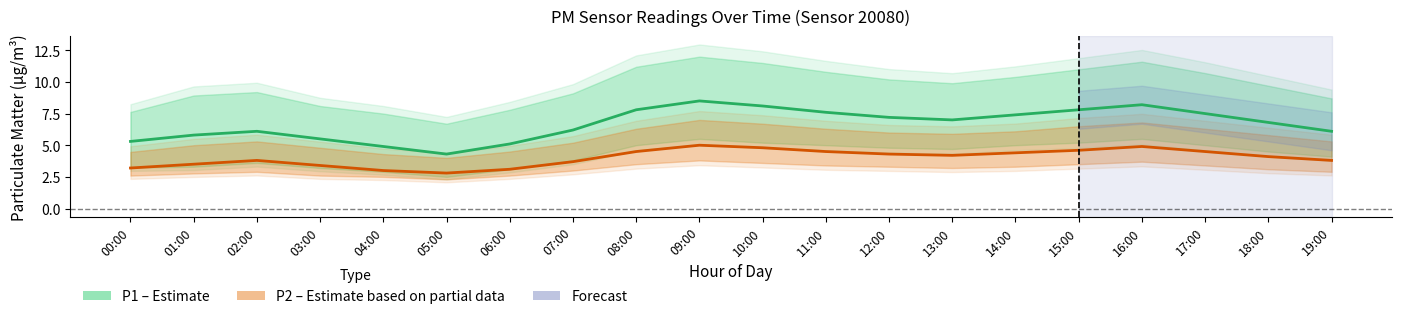

What is the average value of the P1 (PM10) series?

6.7